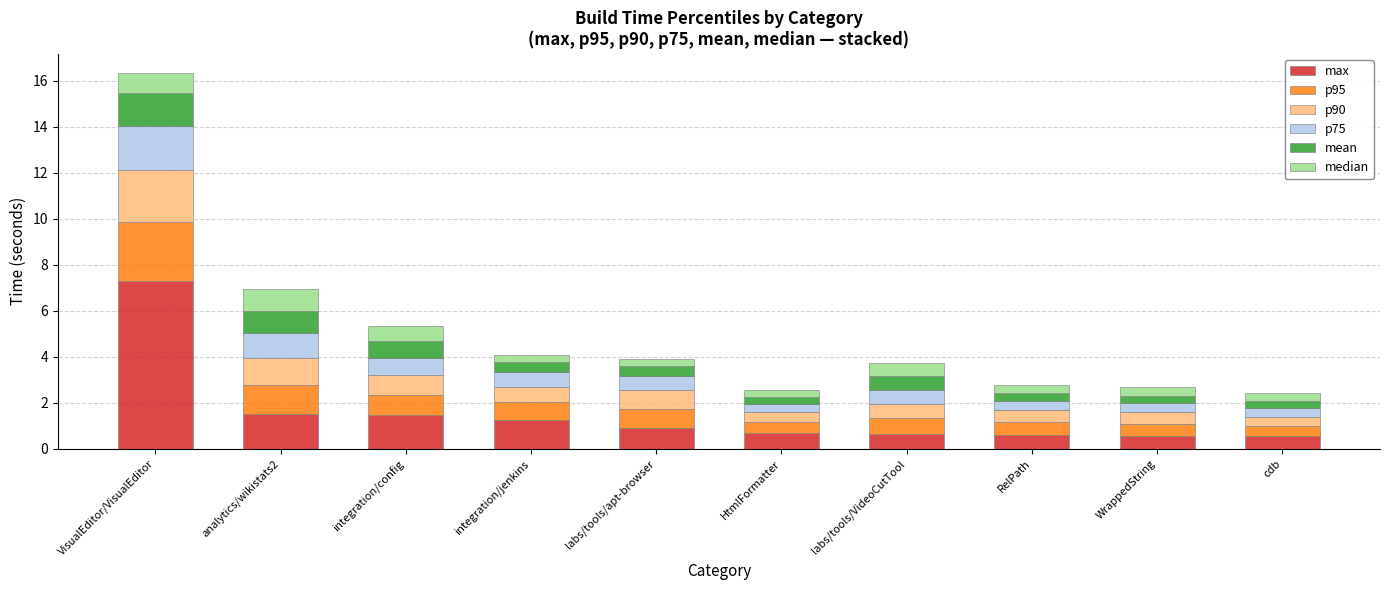

What is the difference between the maximum and minimum values in the max series?

6.7